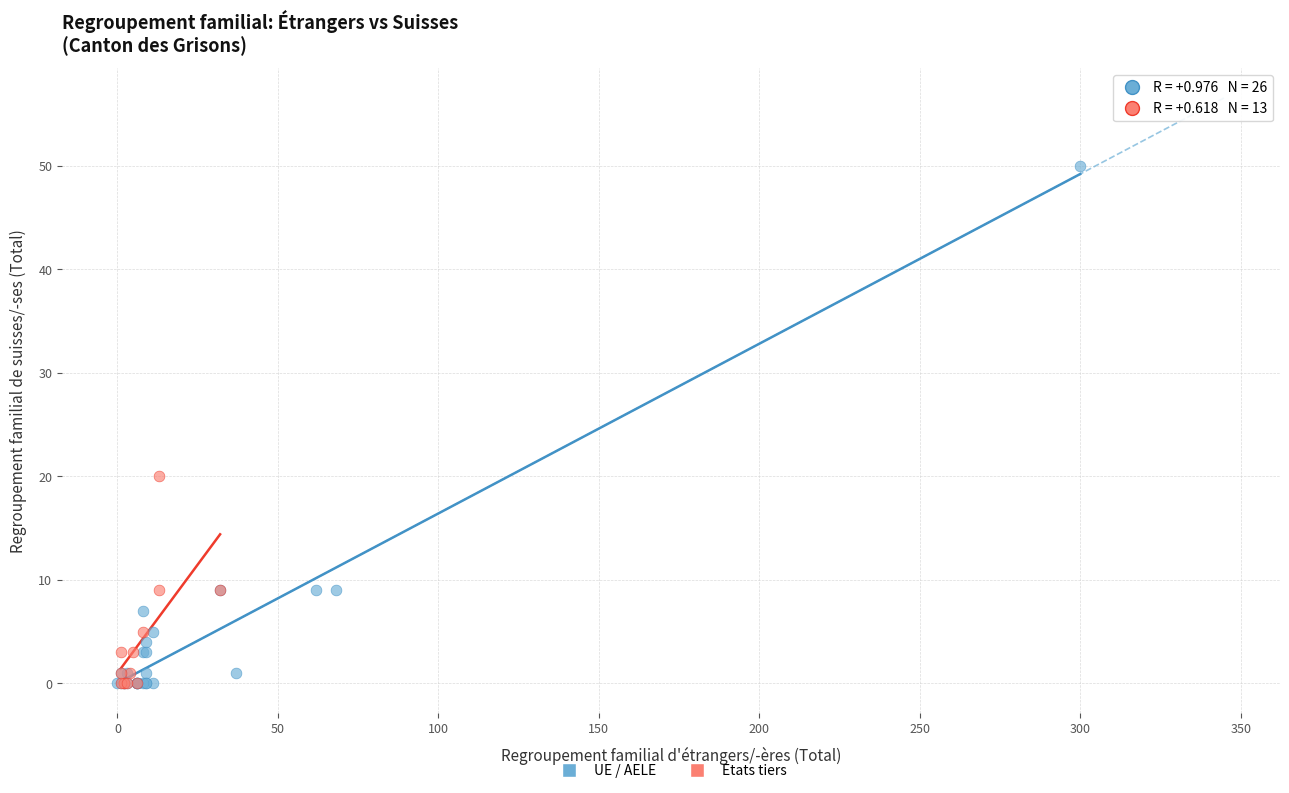

Which series reaches the maximum Y coordinate?

UE / AELE